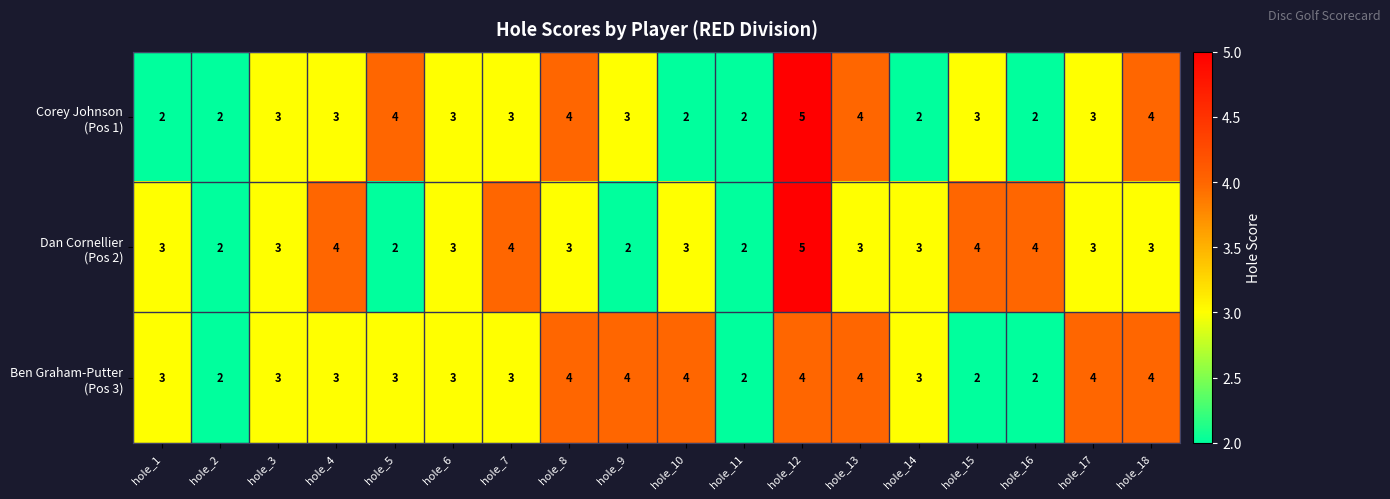

What is the greatest value displayed?

5